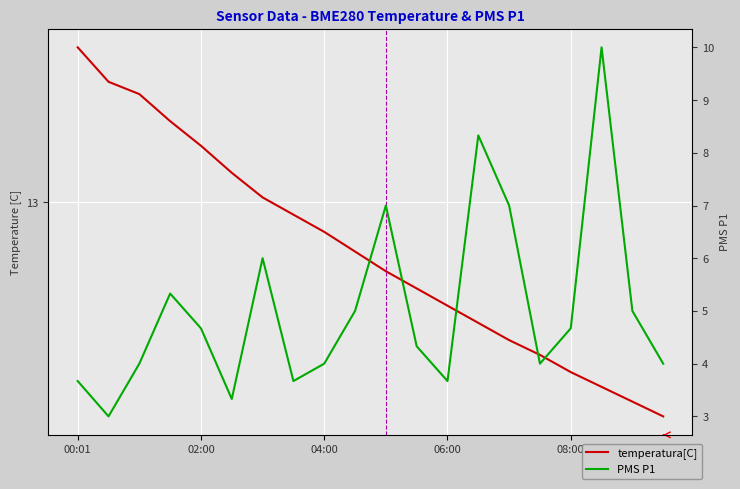

What is the difference between the maximum and minimum values in the PMS P1 series?

7.0